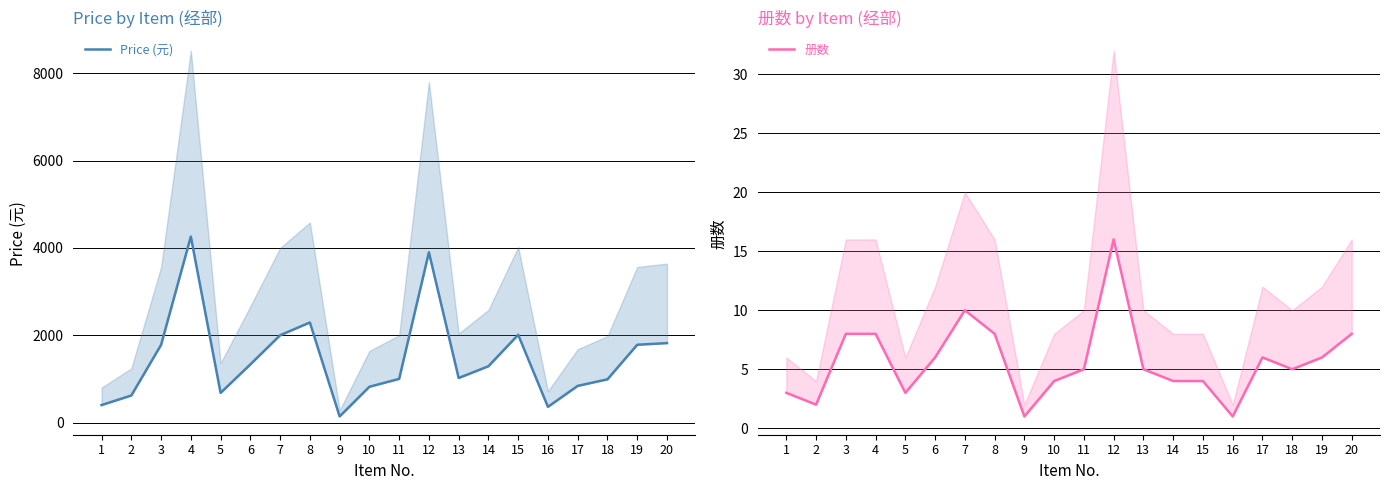

At which category does Price (元) reach its first local peak?

4